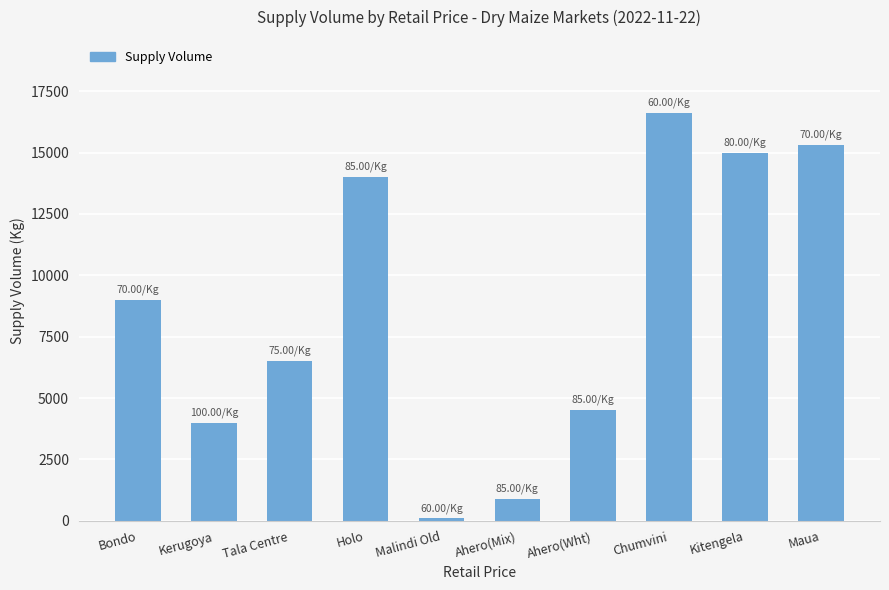

At which label is the value closest to 8350?

Bondo